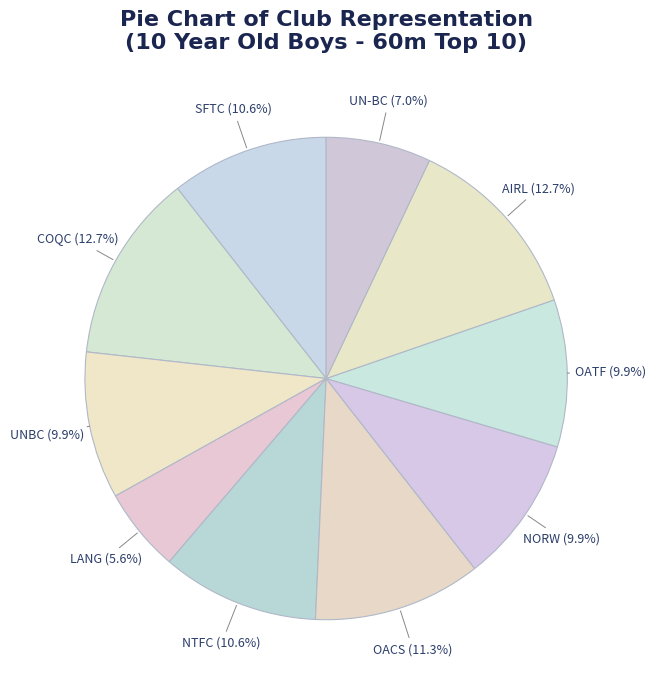

Count the number of slices in the pie.

10